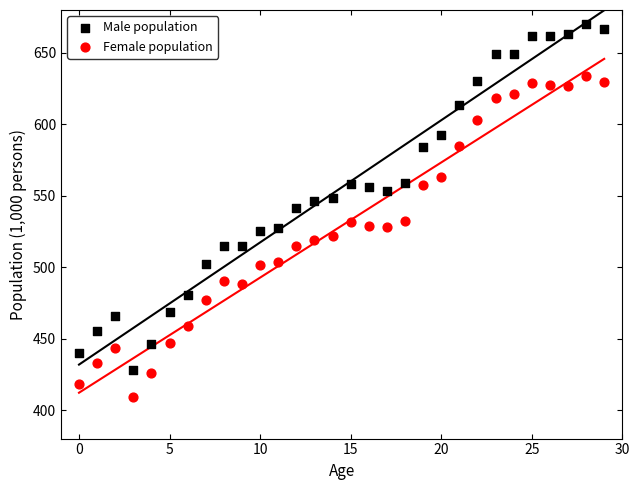

Which series reaches the maximum Y coordinate?

Male population